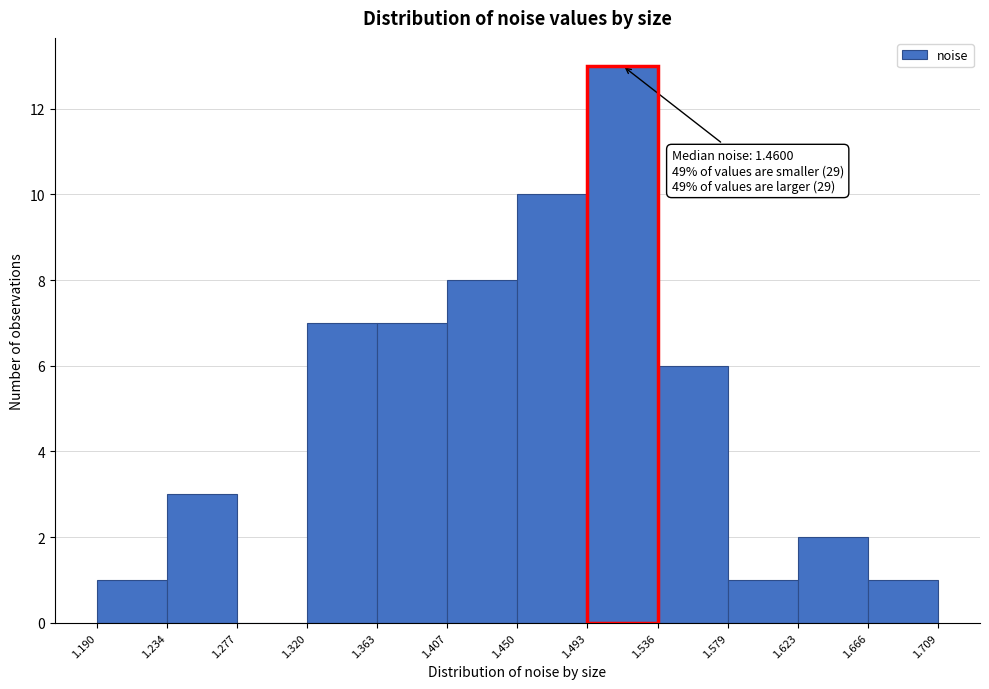

Which range on the x-axis has the tallest bar?

1.493 to 1.536